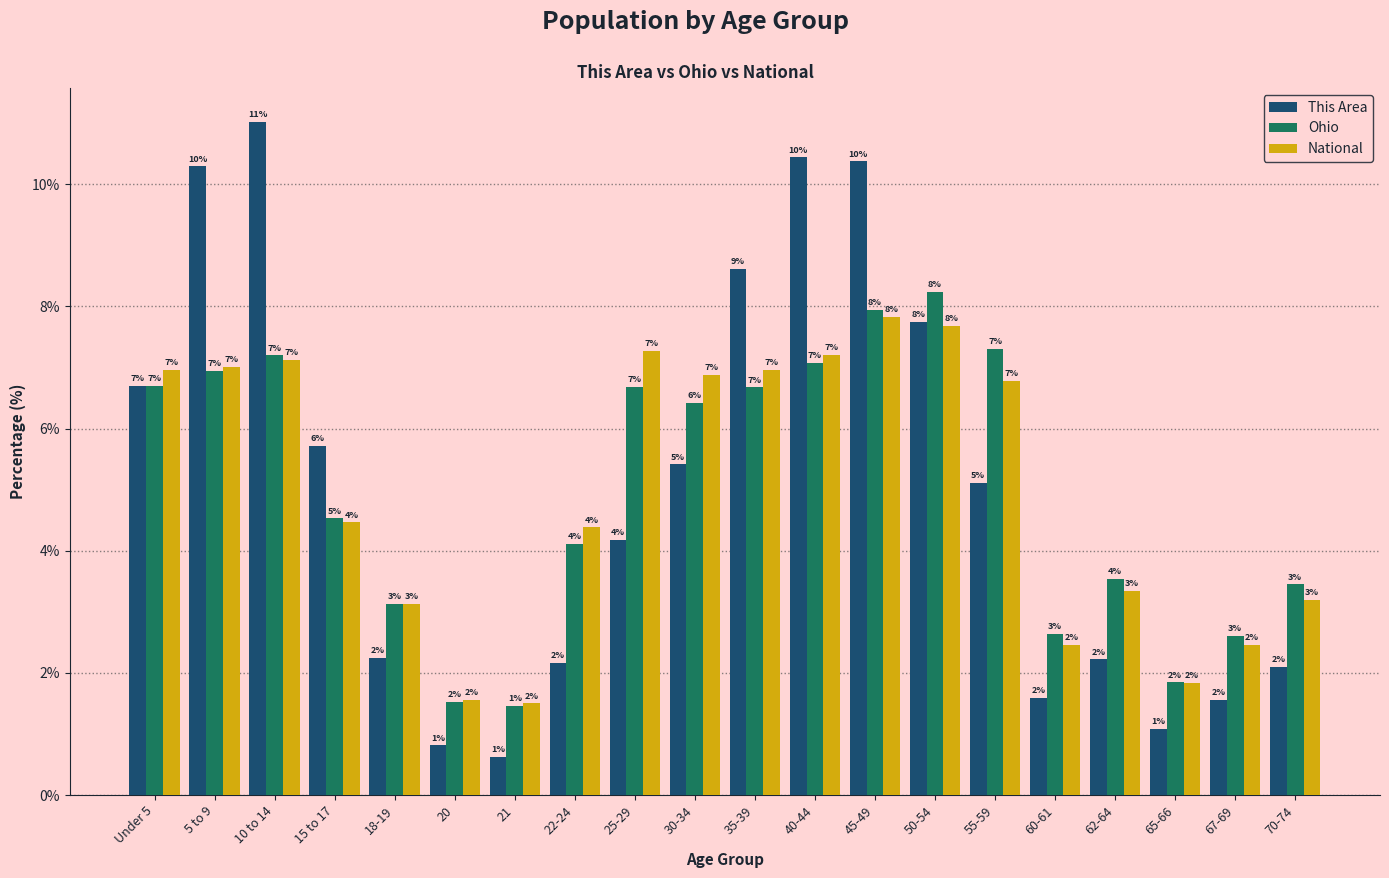

Which has a higher value, 18-19 or 15 to 17?

15 to 17